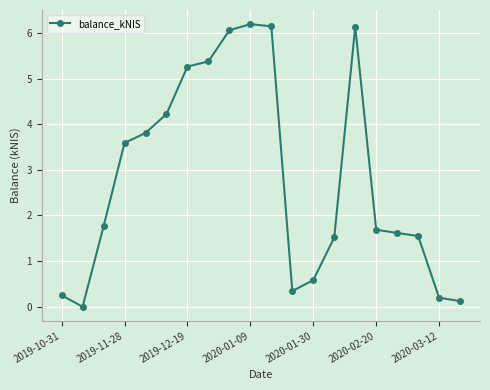

What is the difference between the second highest and second lowest values?

6.0